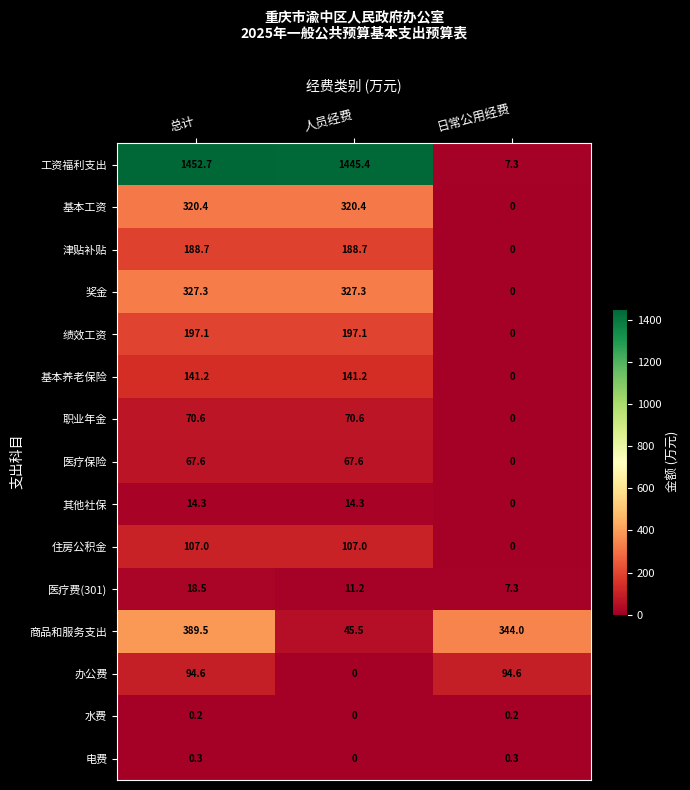

At which label does 办公费 first exceed 94?

总计